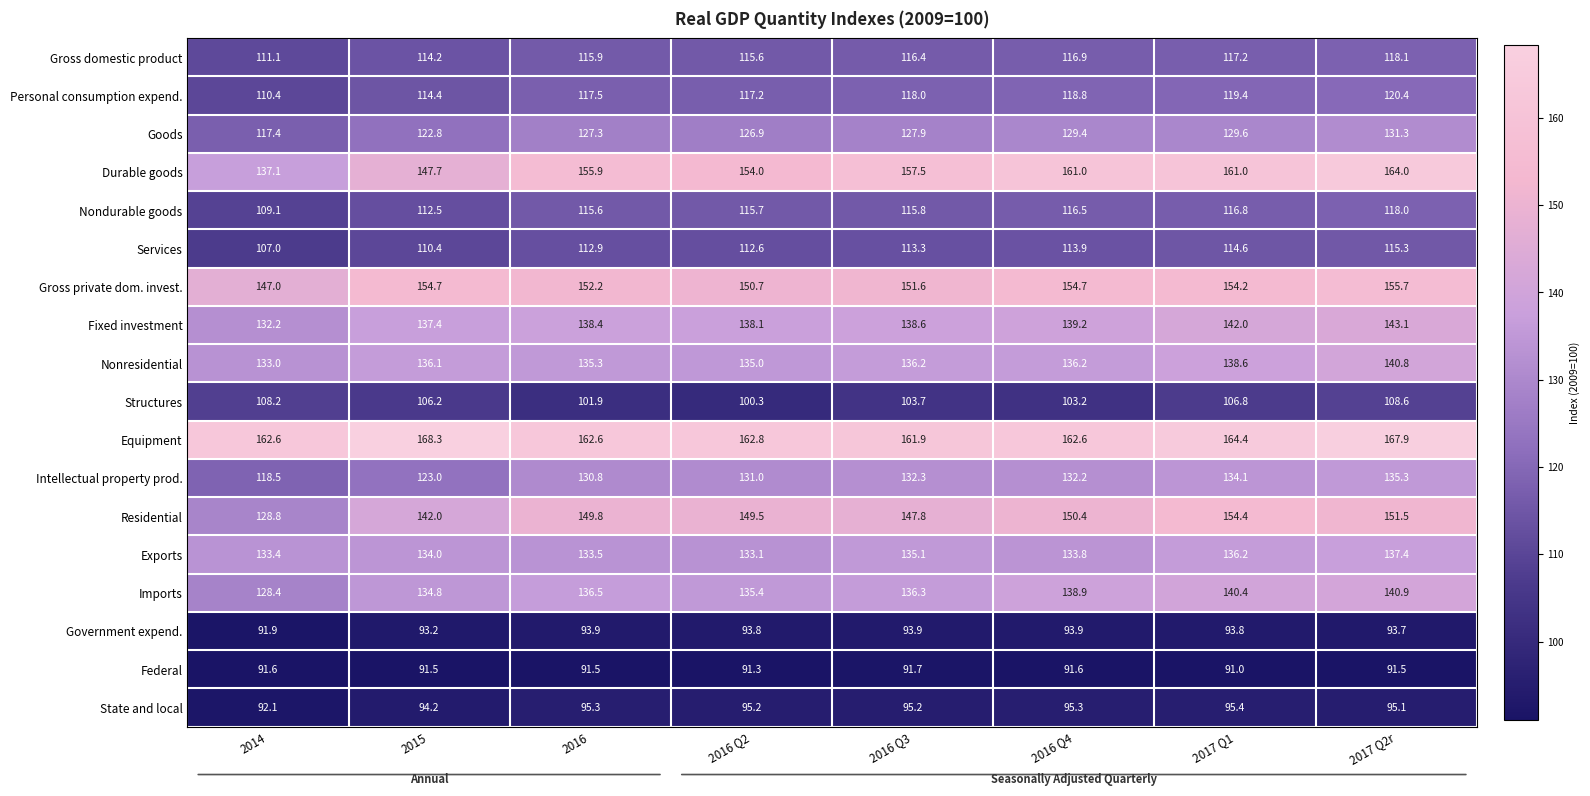

At 2016 Q3, list the series in order from largest to smallest.

Equipment, Durable goods, Gross private dom. invest., Residential, Fixed investment, Imports, Nonresidential, Exports, Intellectual property prod., Goods, Personal consumption expend., Gross domestic product, Nondurable goods, Services, Structures, State and local, Government expend., Federal